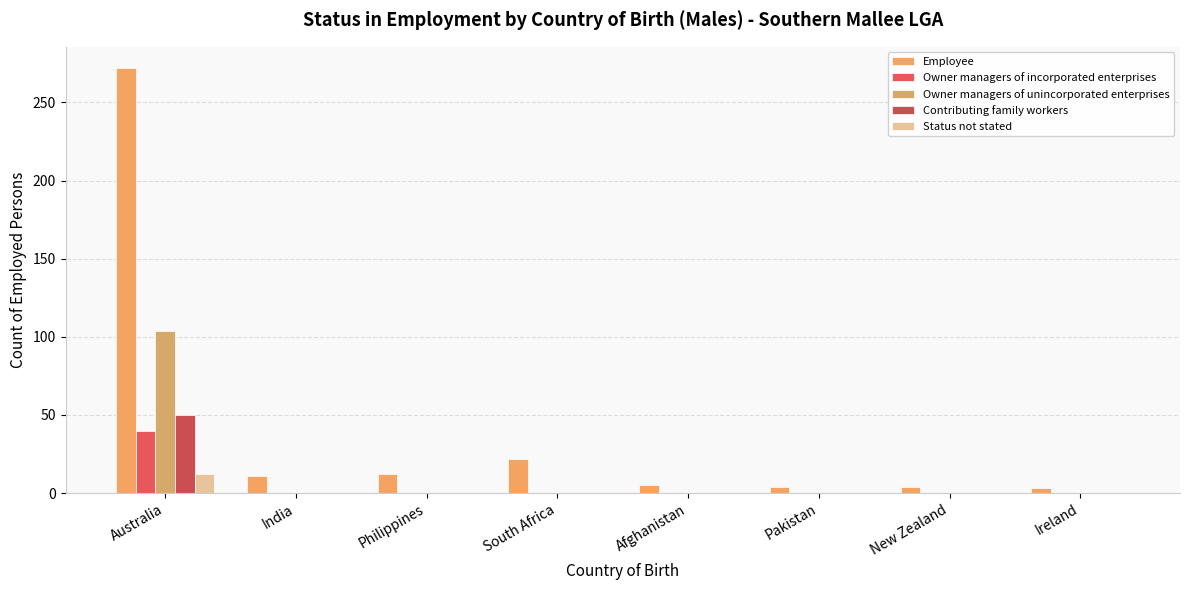

Which series has the widest spread of values?

Employee